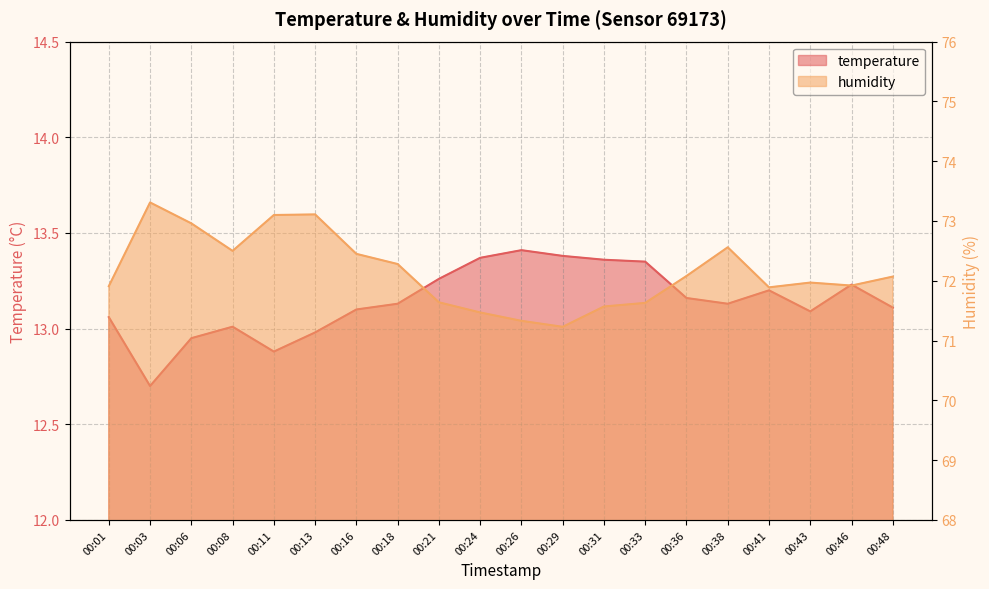

What is the highest value of the humidity series?

73.3